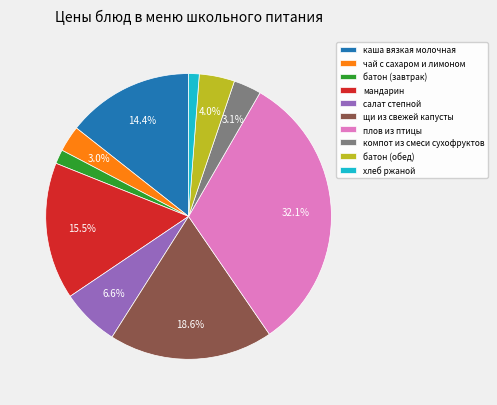

Does any single category account for the majority?

No